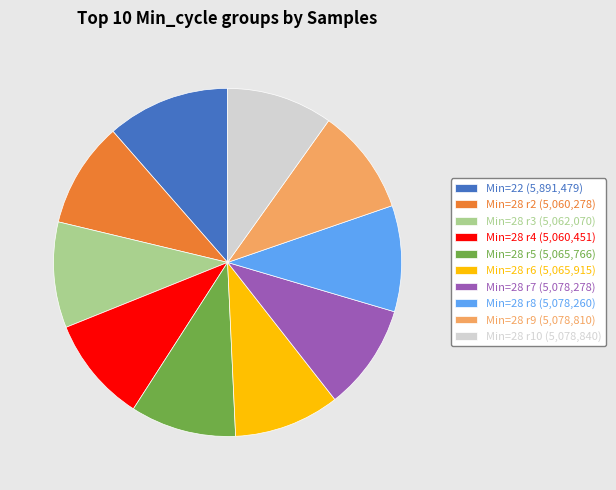

Count the number of slices in the pie.

10